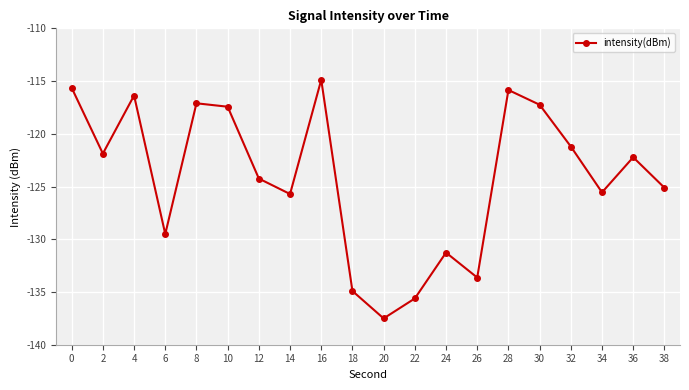

What is the change in value from 18 to 38?

+9.8